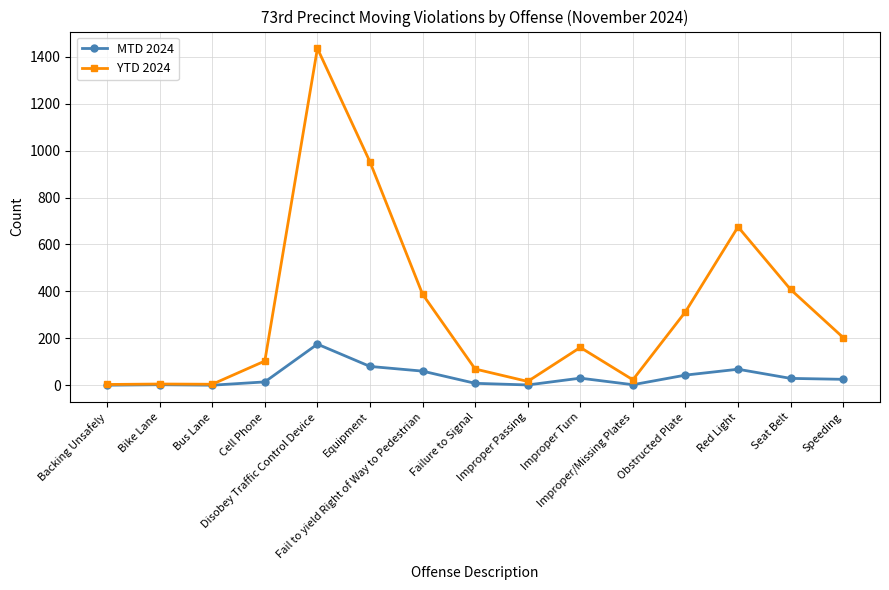

Where is YTD 2024 nearest to the value 719?

Red Light